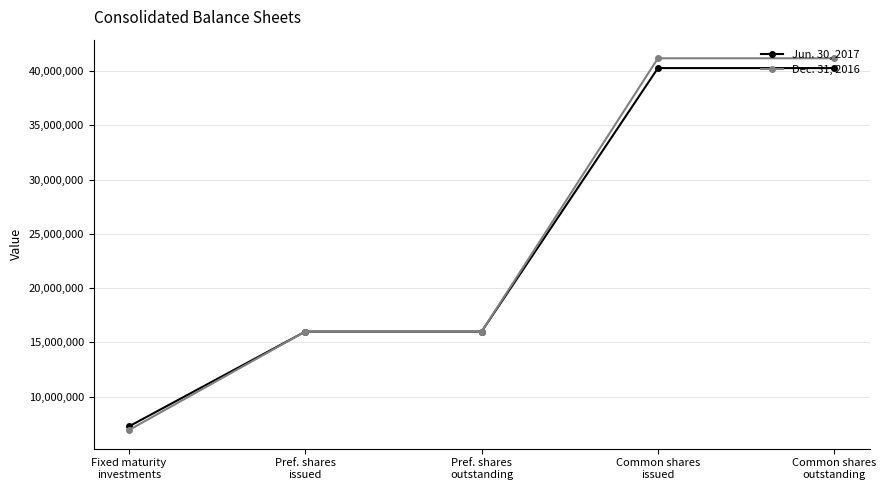

Count the number of data series in this chart.

2